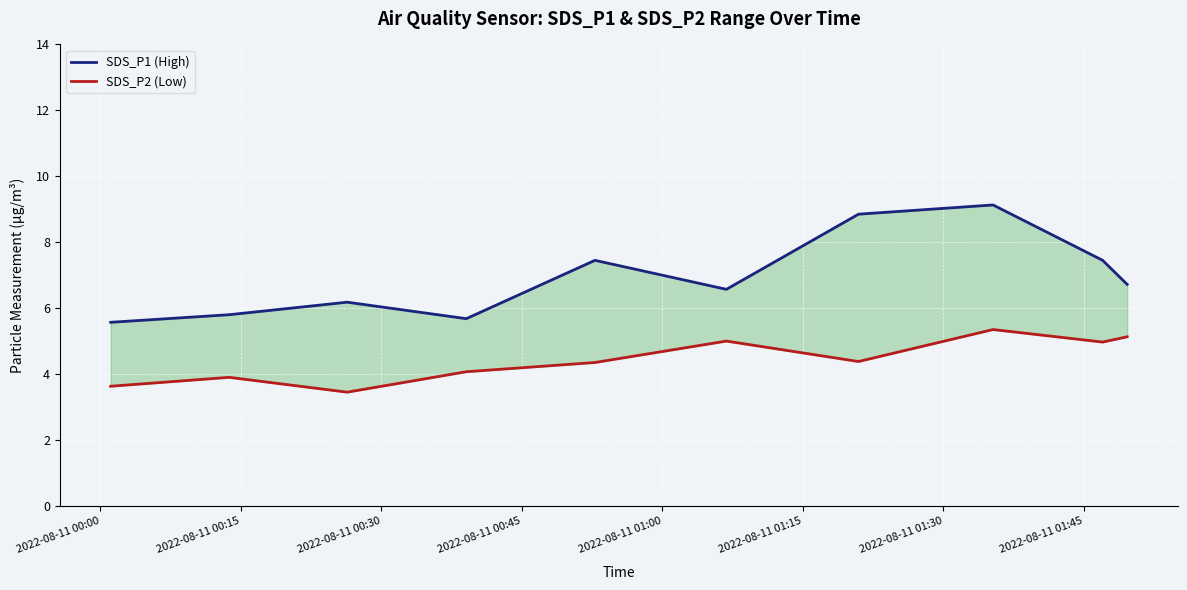

Rank the series by their maximum value, from highest to lowest.

SDS_P1 (High), SDS_P2 (Low)